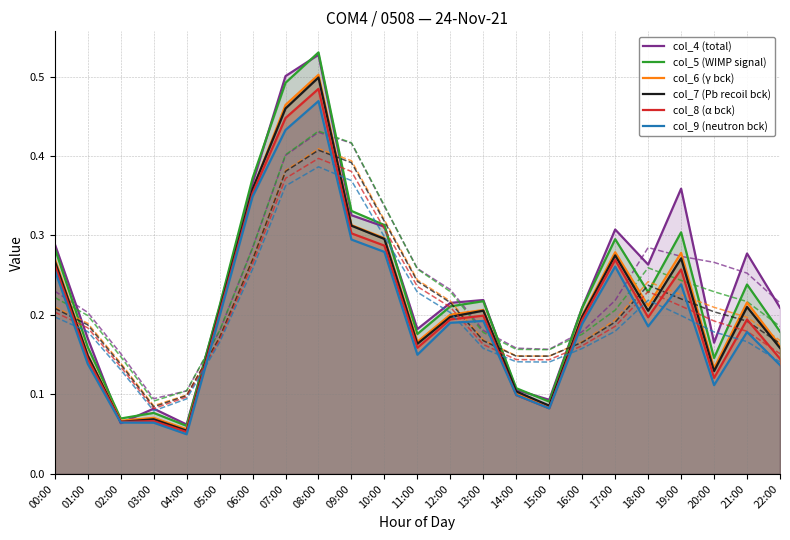

Reading left to right, what are all the values shown in this chart?

col_4 (total): 0.3	0.2	0.1	0.1	0.1	0.2	0.4	0.5	0.5	0.3	0.3	0.2	0.2	0.2	0.1	0.1	0.2	0.3	0.3	0.4	0.2	0.3	0.2
col_5 (WIMP signal): 0.3	0.2	0.1	0.1	0.1	0.2	0.4	0.5	0.5	0.3	0.3	0.2	0.2	0.2	0.1	0.1	0.2	0.3	0.2	0.3	0.1	0.2	0.2
col_6 (γ bck): 0.3	0.1	0.1	0.1	0.1	0.2	0.4	0.5	0.5	0.3	0.3	0.2	0.2	0.2	0.1	0.1	0.2	0.3	0.2	0.3	0.1	0.2	0.2
col_7 (Pb recoil bck): 0.3	0.1	0.1	0.1	0.1	0.2	0.4	0.5	0.5	0.3	0.3	0.2	0.2	0.2	0.1	0.1	0.2	0.3	0.2	0.3	0.1	0.2	0.2
col_8 (α bck): 0.3	0.1	0.1	0.1	0.1	0.2	0.4	0.4	0.5	0.3	0.3	0.2	0.2	0.2	0.1	0.1	0.2	0.3	0.2	0.3	0.1	0.2	0.1
col_9 (neutron bck): 0.3	0.1	0.1	0.1	0.0	0.2	0.3	0.4	0.5	0.3	0.3	0.1	0.2	0.2	0.1	0.1	0.2	0.3	0.2	0.2	0.1	0.2	0.1